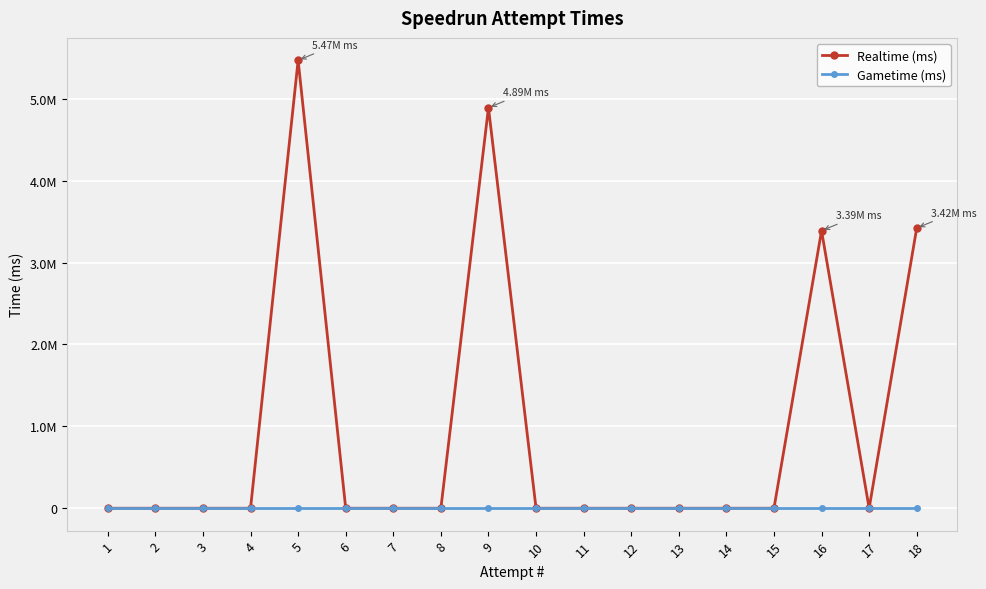

Is this an area chart (filled region under the line)?

No